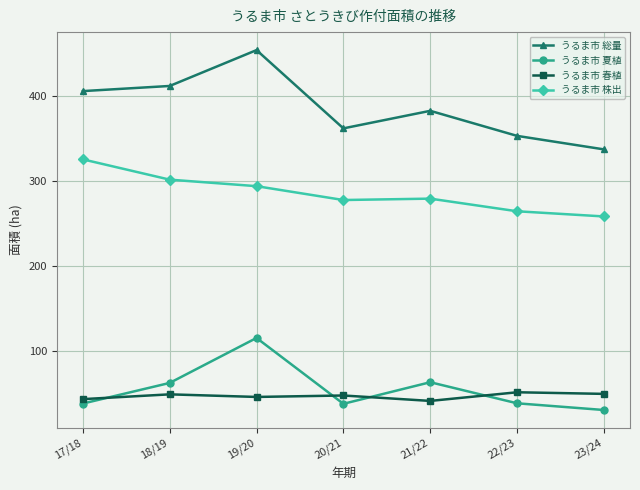

In うるま市 総量, how many points are higher than both neighbors (excluding endpoints)?

2